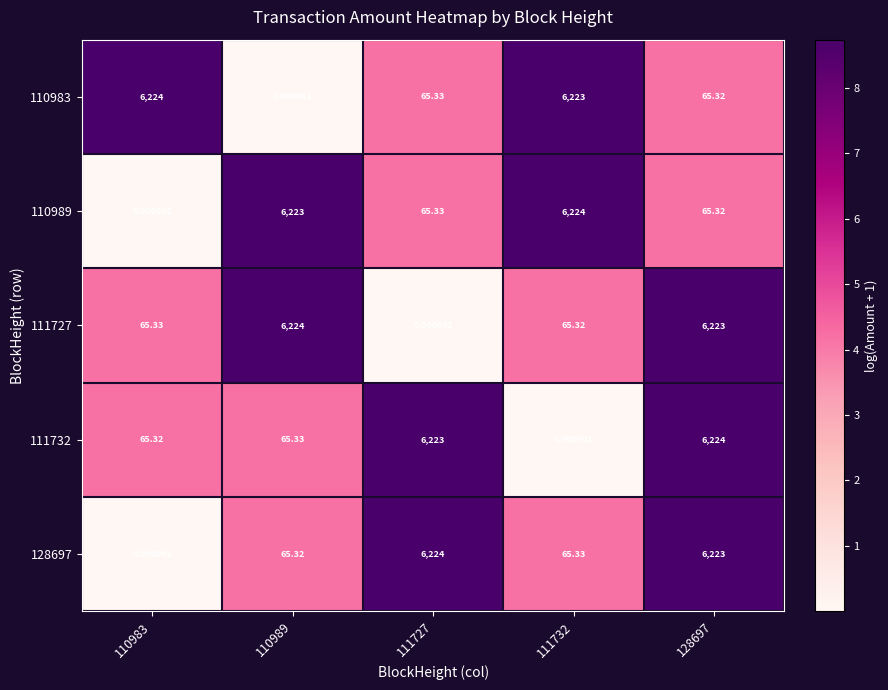

Is the value of 110983 at 110983 greater than the value of 111727 at 110983?

Yes